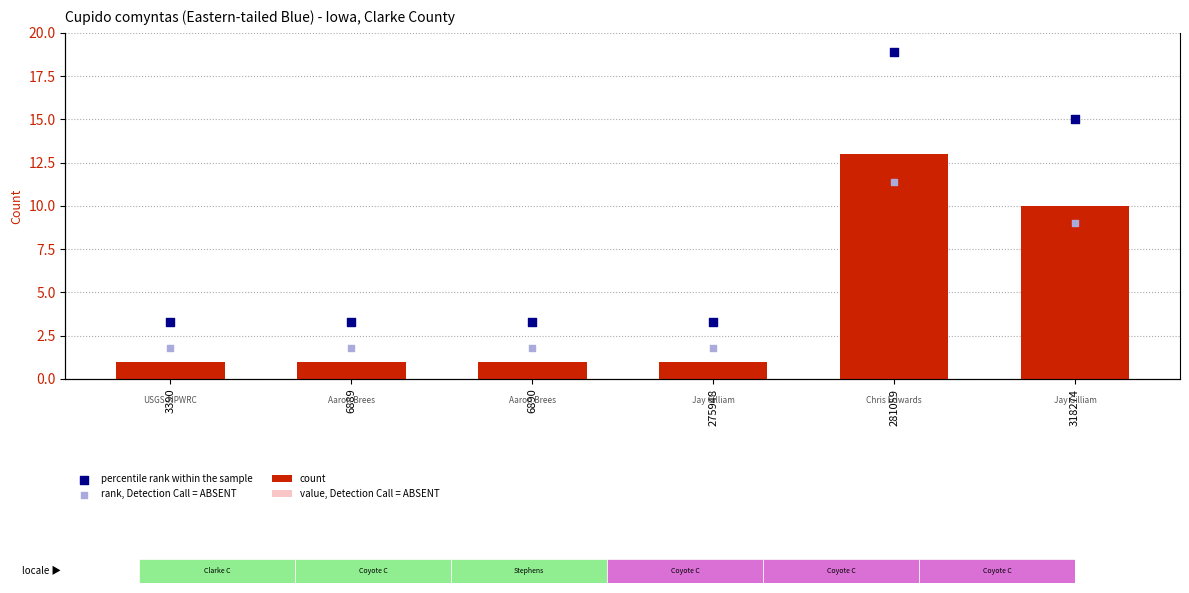

Which series reaches the maximum Y coordinate?

percentile rank within the sample